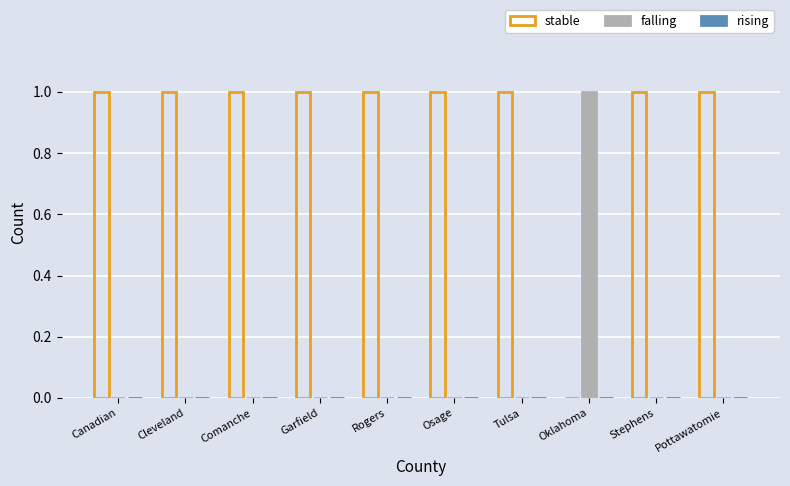

Is the value of stable at Tulsa greater than the value of falling at Tulsa?

Yes